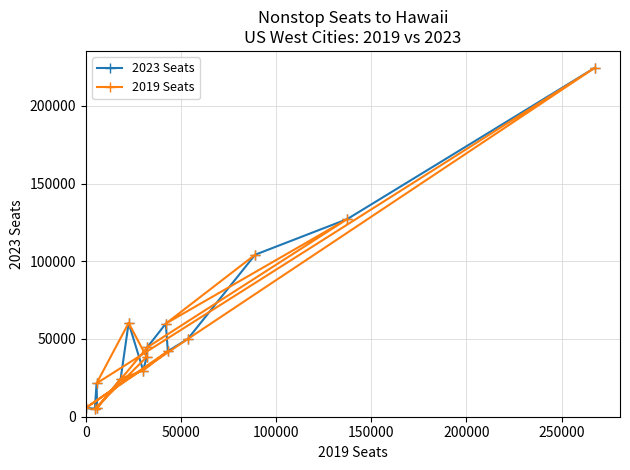

What is the minimum value for 2023 Seats?

5105